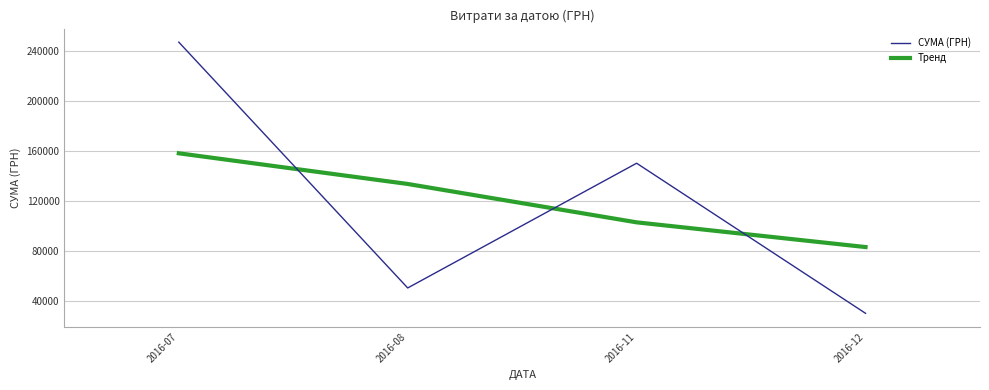

What is the total value across all series at 2016-11?

253217.9